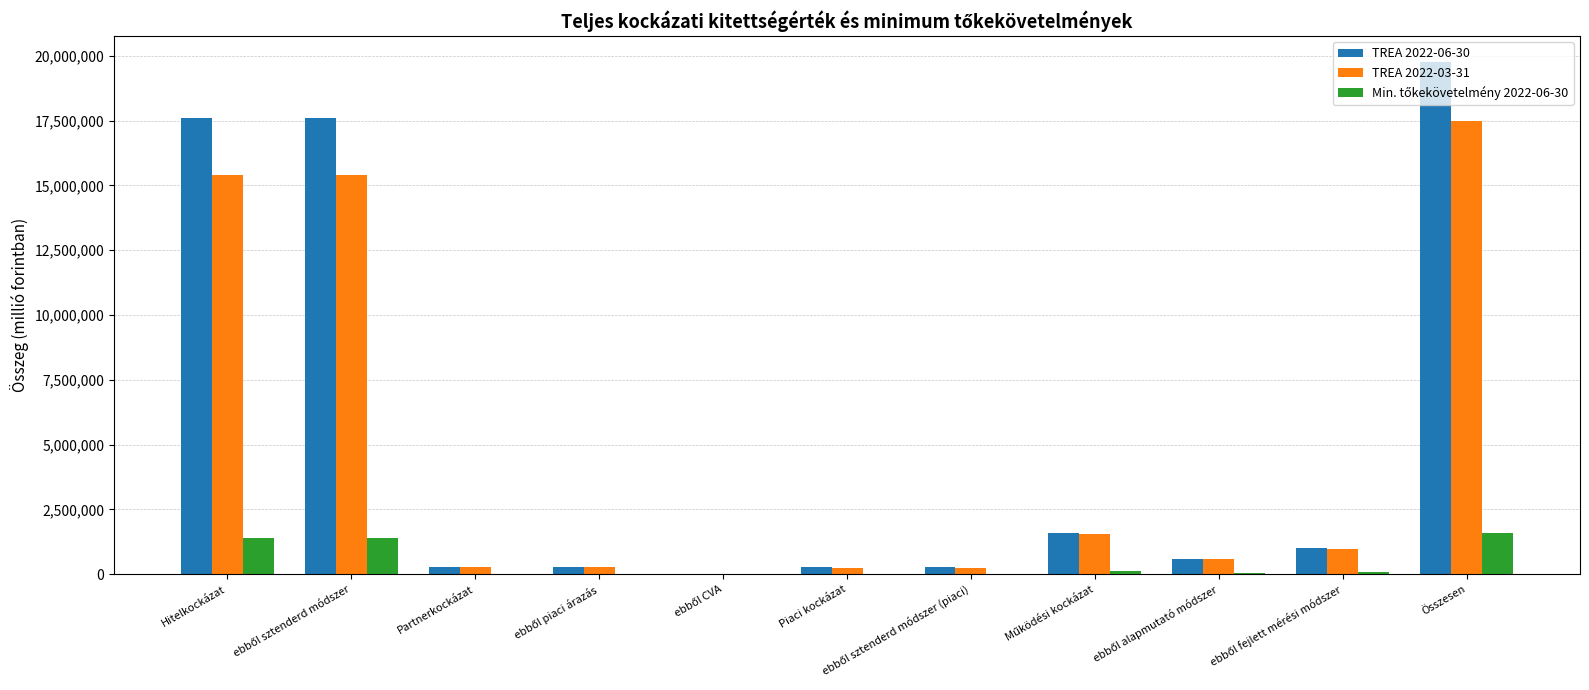

Which category has the highest value in the TREA 2022-06-30 series?

Összesen